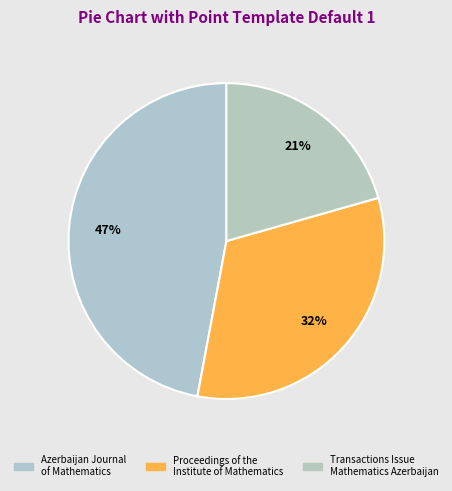

How many segments does this pie chart have?

3